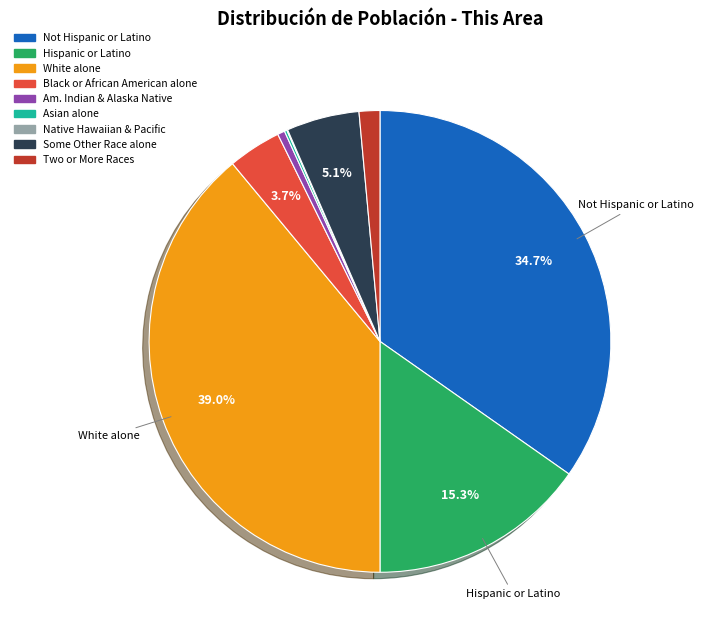

Is there any slice that represents more than half of the pie?

No